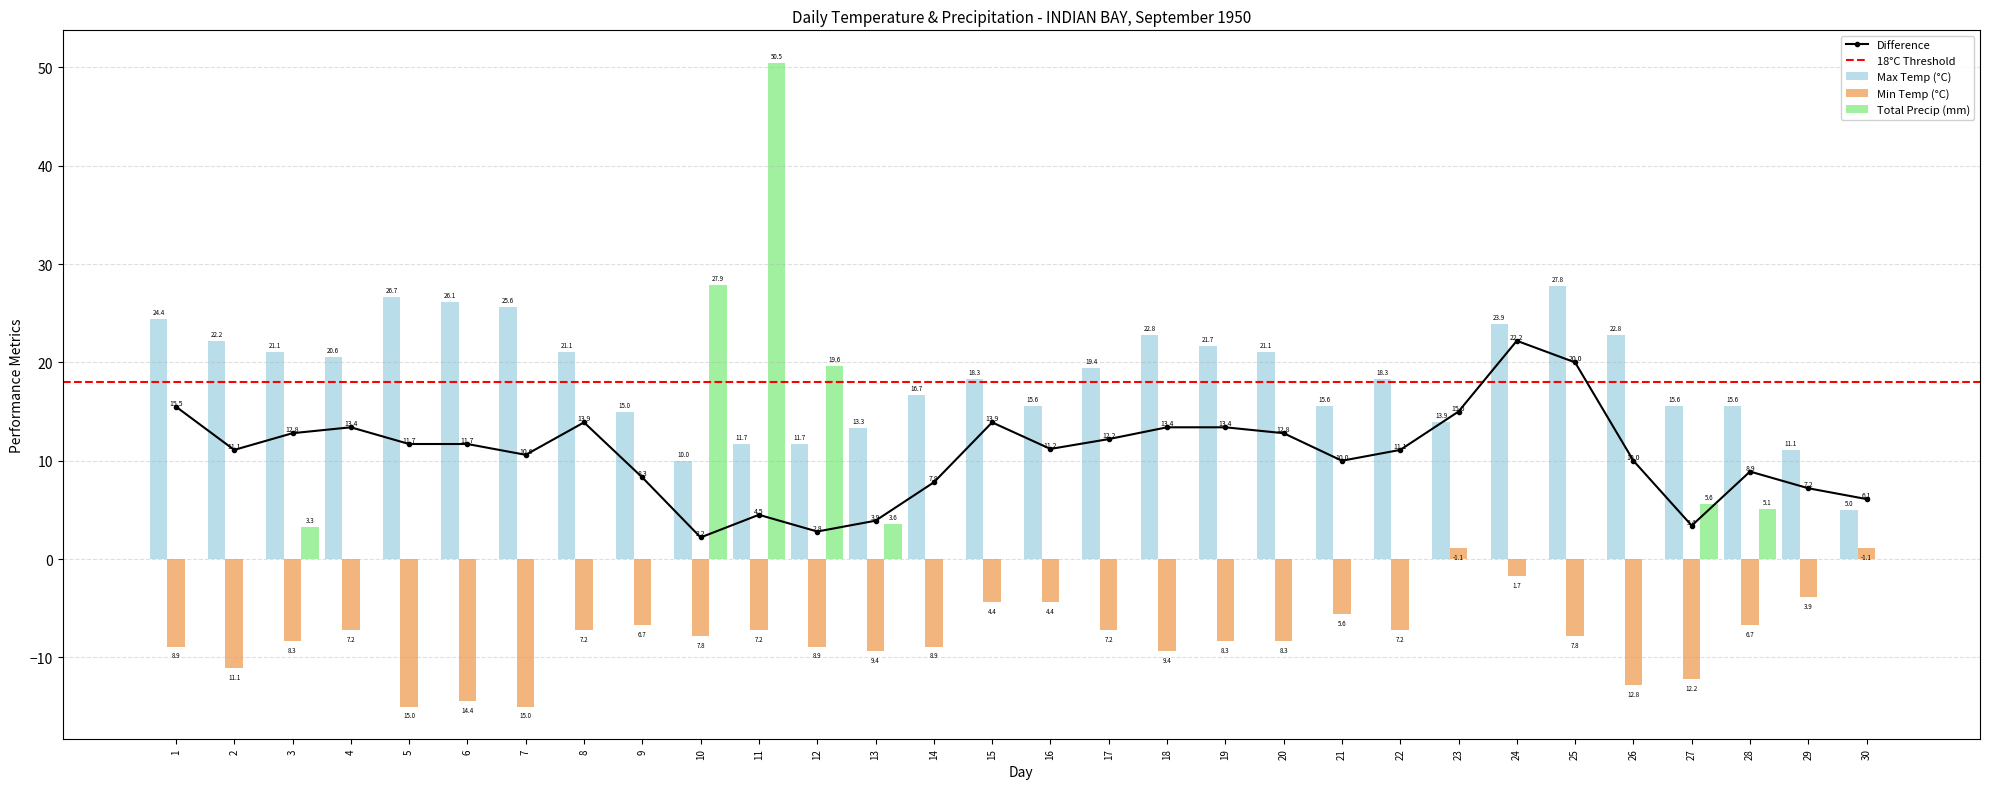

What is the difference between the Min Temp (°C) values at 4 and 18?

2.2